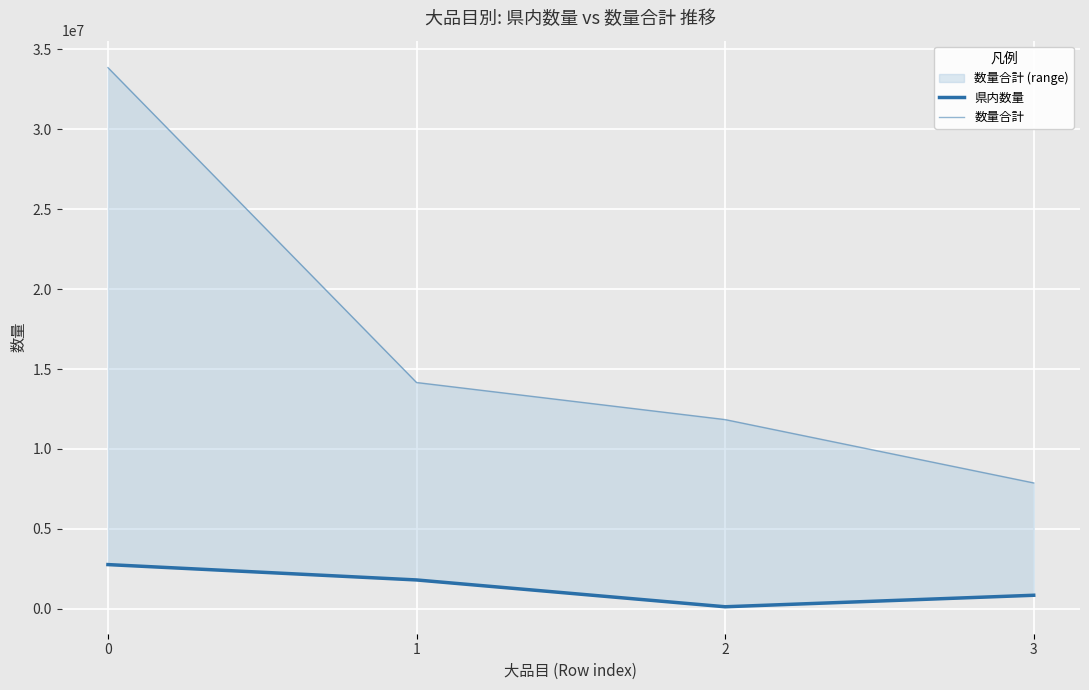

Rank the series by their maximum value, from lowest to highest.

県内数量, 数量合計